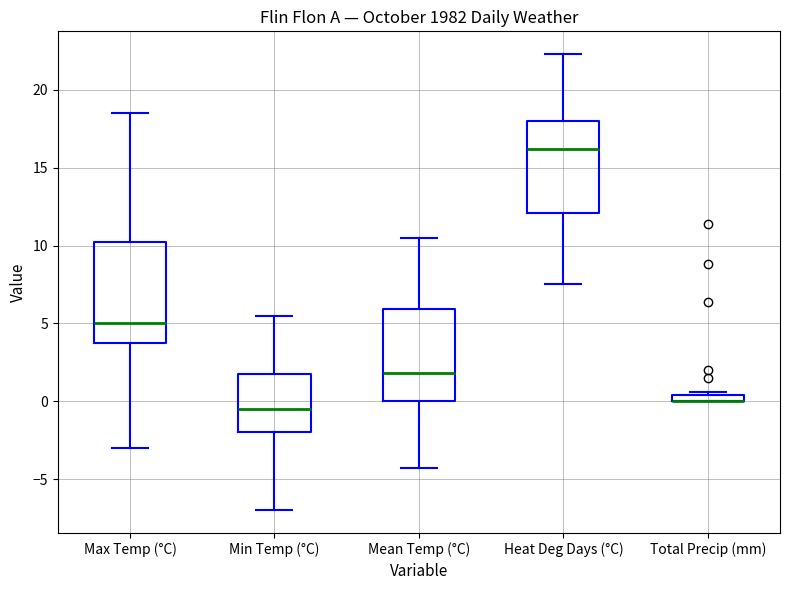

Which box is the tallest, from its lower edge to its upper edge?

Max Temp (°C)